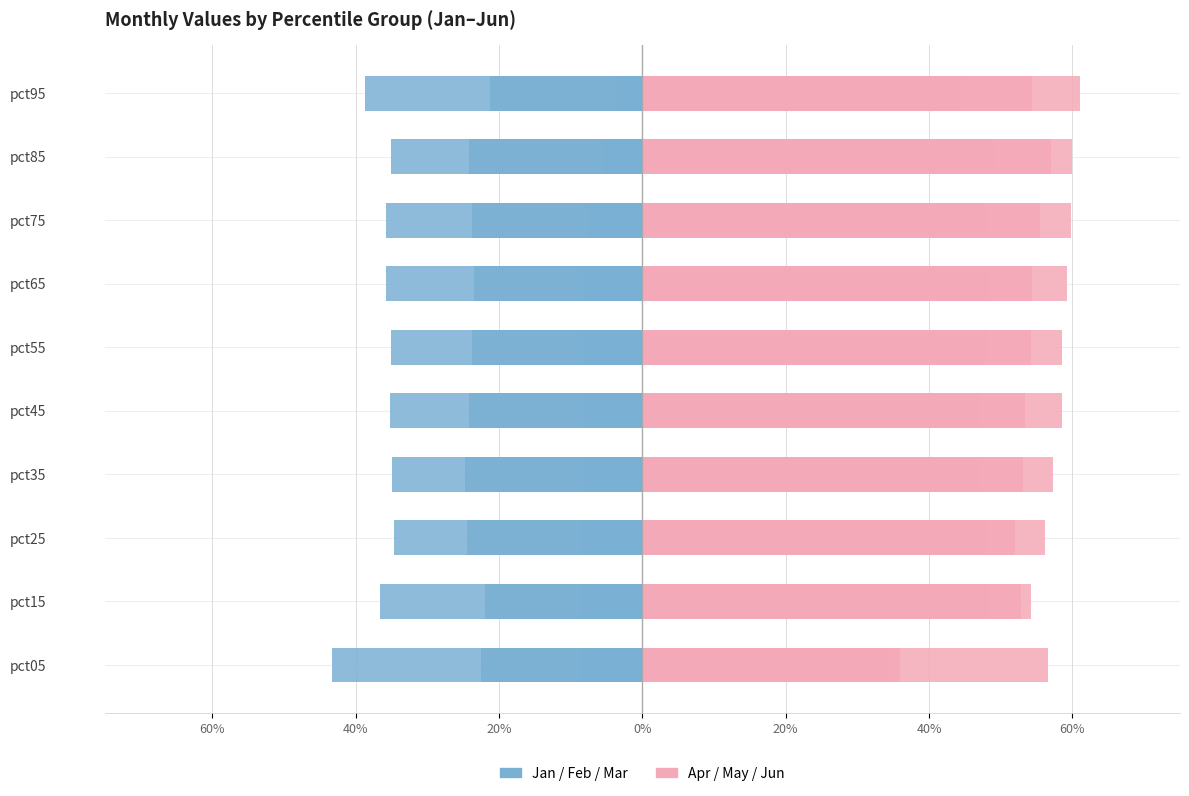

How many bars are there in total?

60